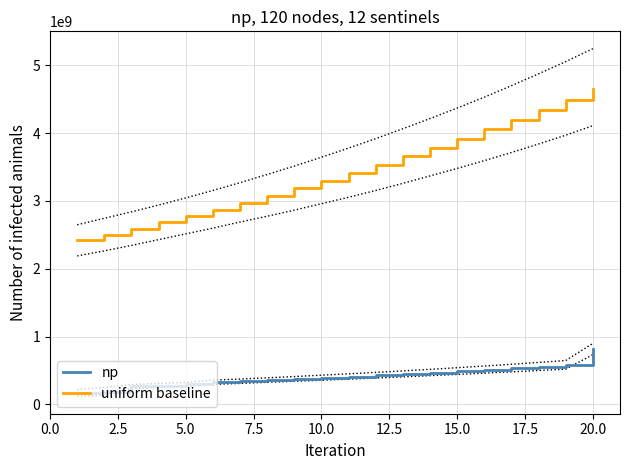

How many data points in uniform baseline are less than 3413649000?

10